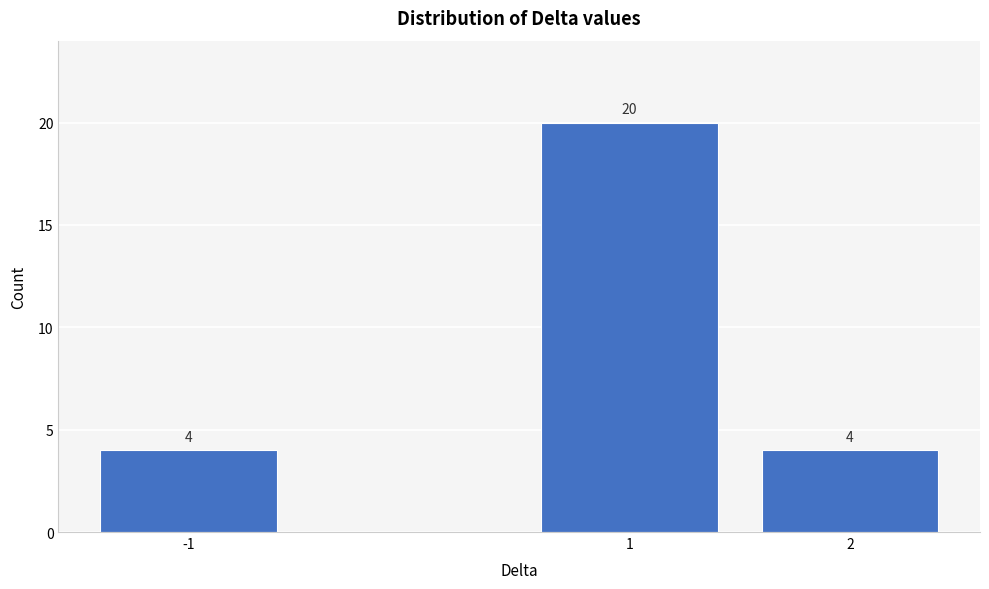

Reading left to right, list all the values displayed in this chart.

-1=4	1=20	2=4